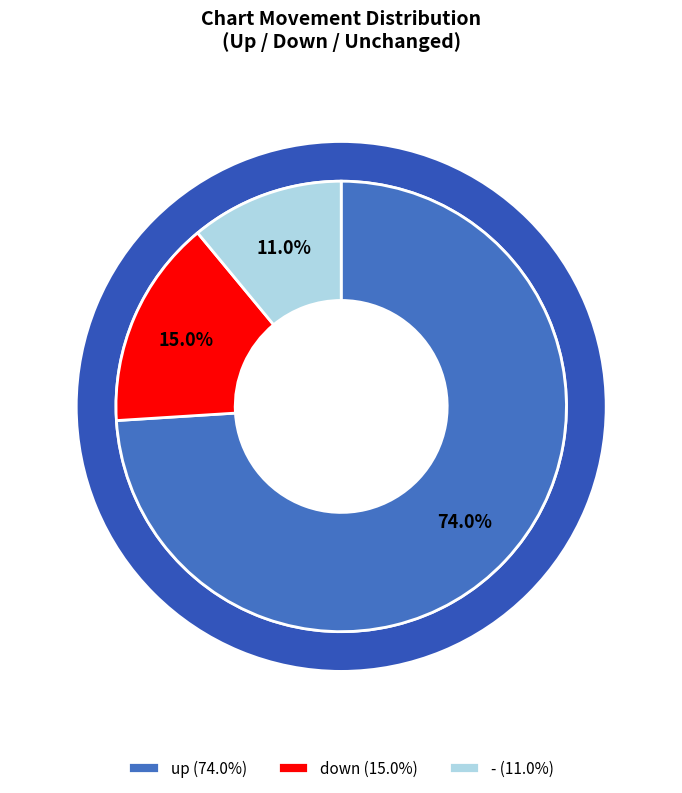

What percentage is the down slice, to the nearest percent?

15%